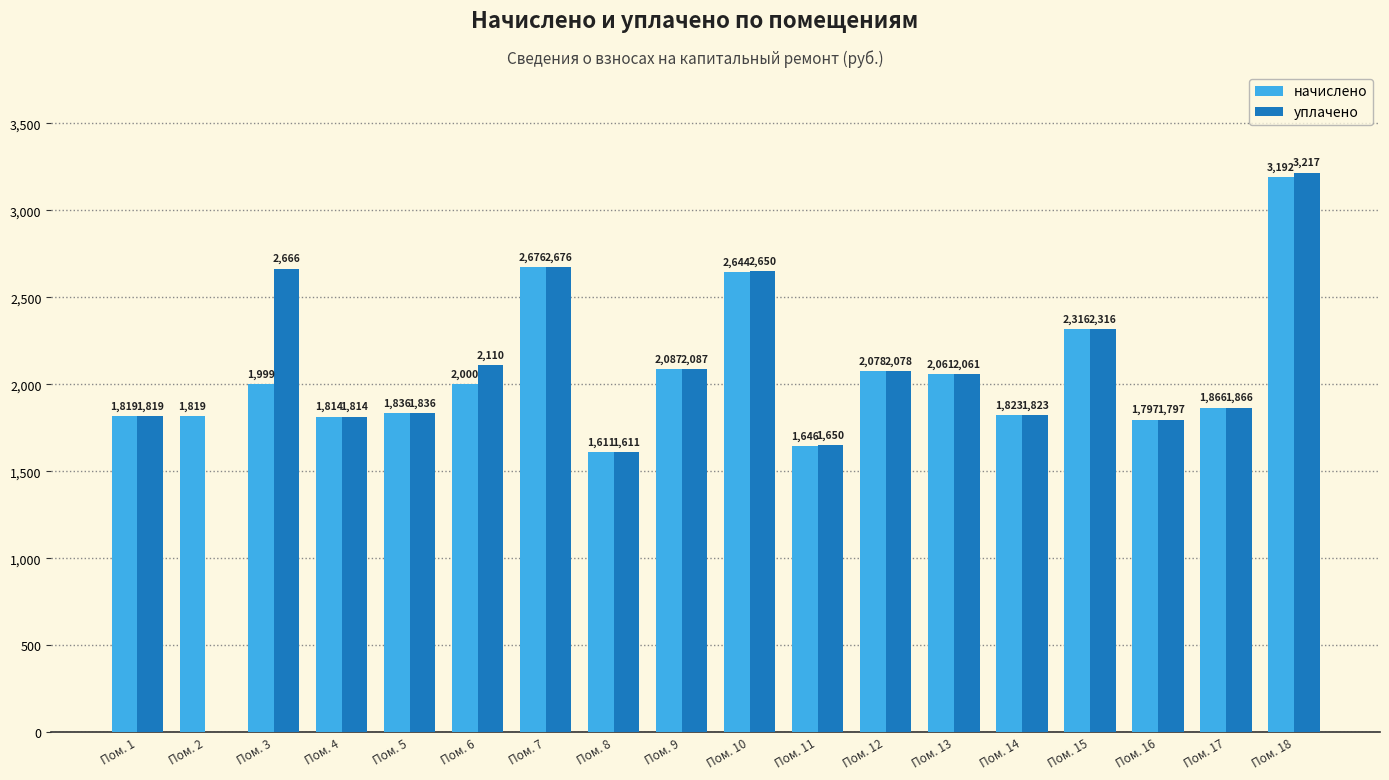

What is the greatest value displayed?

3217.0